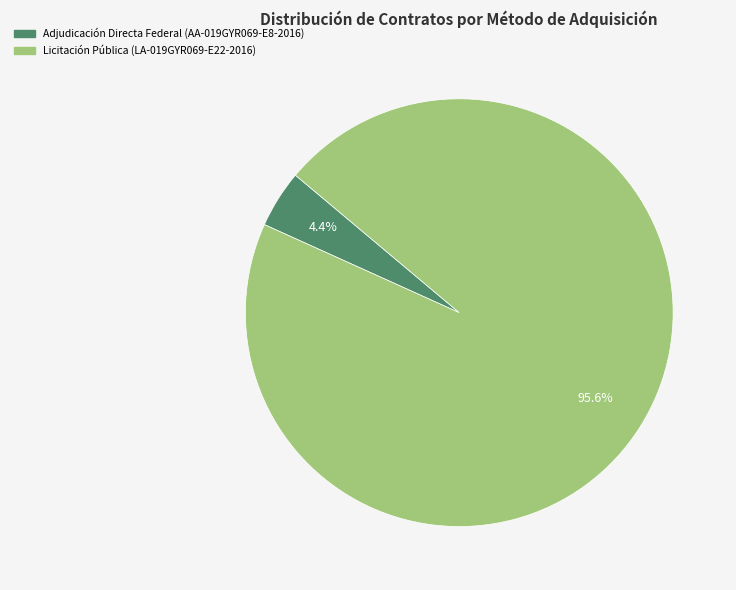

Between Adjudicación Directa Federal (AA-019GYR069-E8-2016) and Licitación Pública (LA-019GYR069-E22-2016), which is larger?

Licitación Pública (LA-019GYR069-E22-2016)